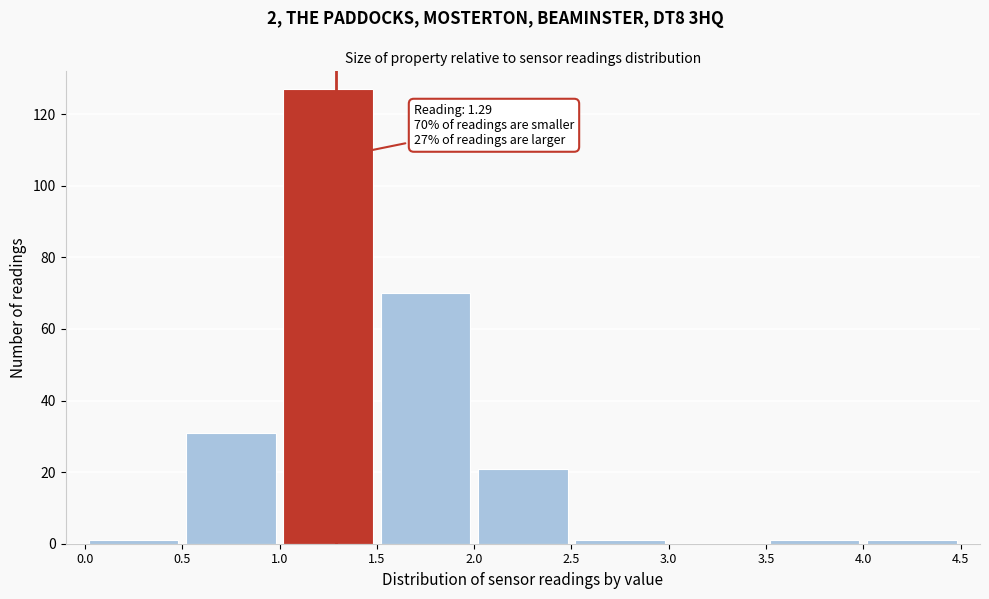

Which range on the x-axis has the tallest bar?

1.0 to 1.5